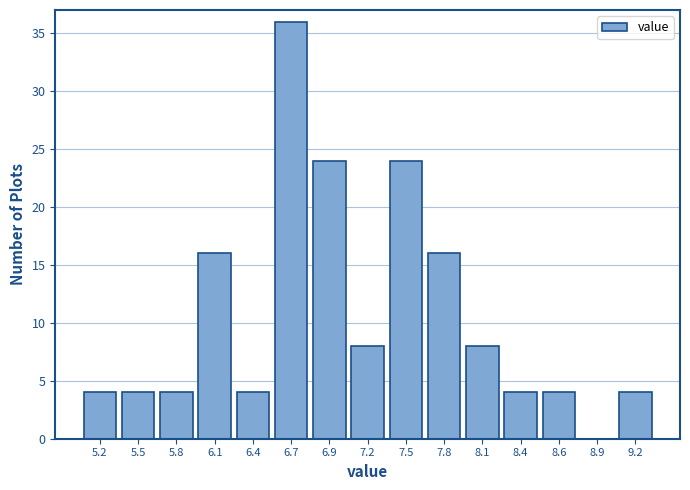

Reading left to right, list all the values displayed in this chart.

5.2=4	5.5=4	5.8=4	6.1=16	6.4=4	6.7=36	6.9=24	7.2=8	7.5=24	7.8=16	8.1=8	8.4=4	8.6=4	8.9=0	9.2=4